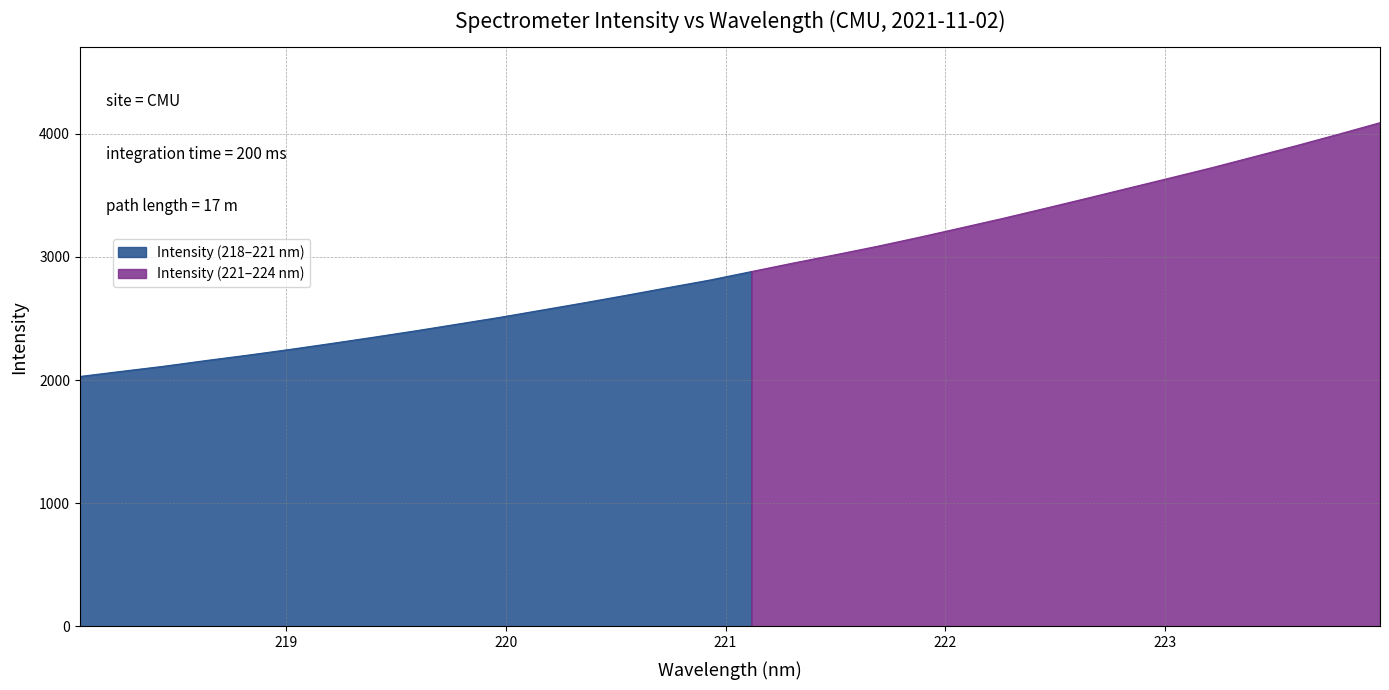

True or false: there are more than 1 points higher than both neighbors.

False